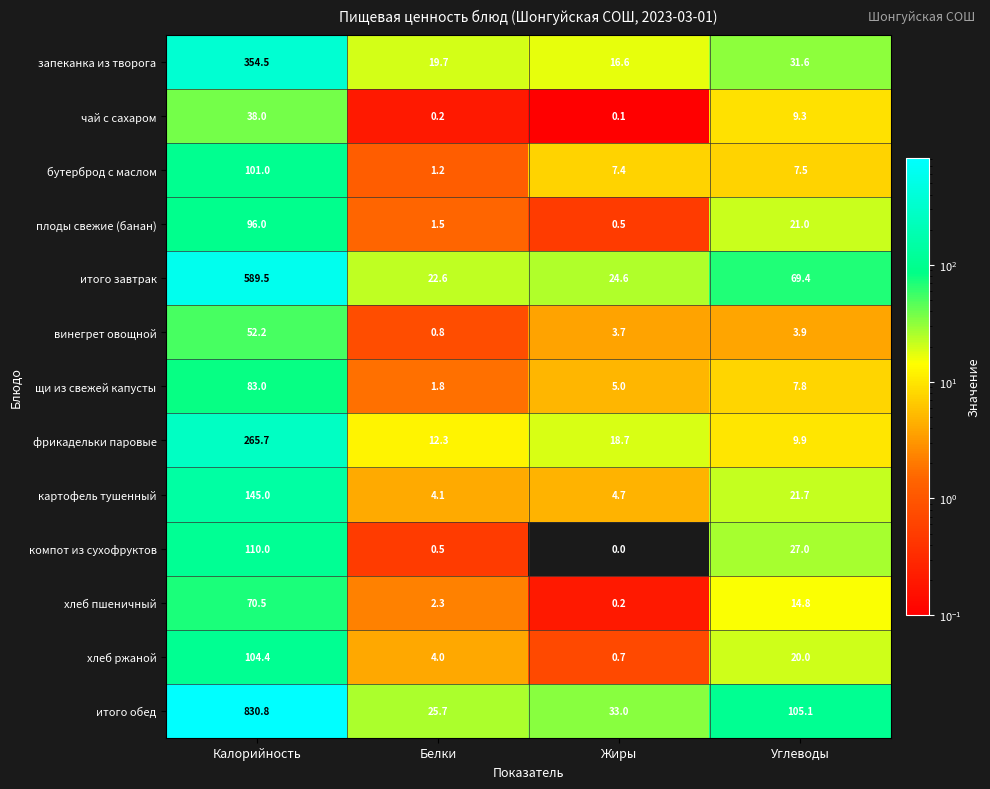

Which series changed the most between Жиры and Углеводы?

итого обед